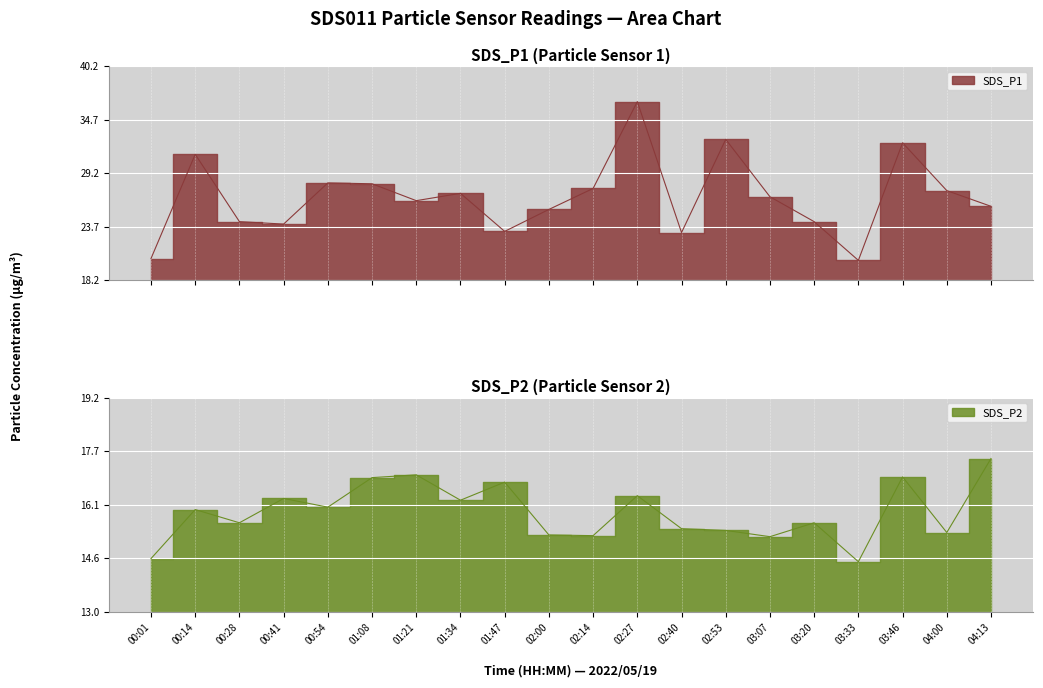

What are all the series names shown in the legend?

SDS_P1, SDS_P2